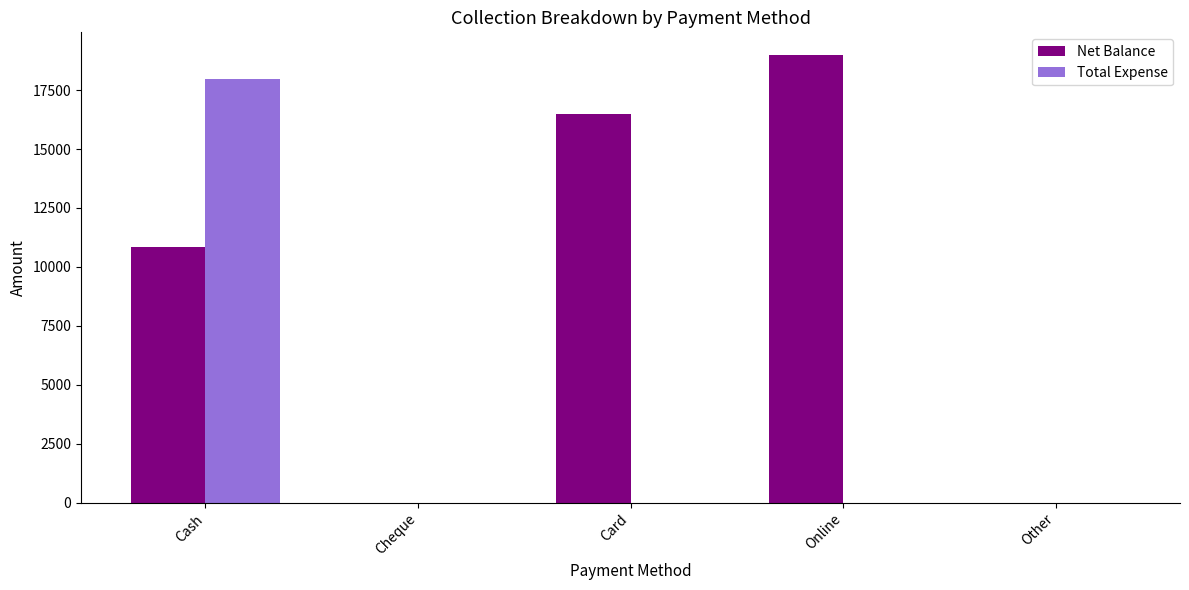

Which series has the largest total across all categories?

Net Balance